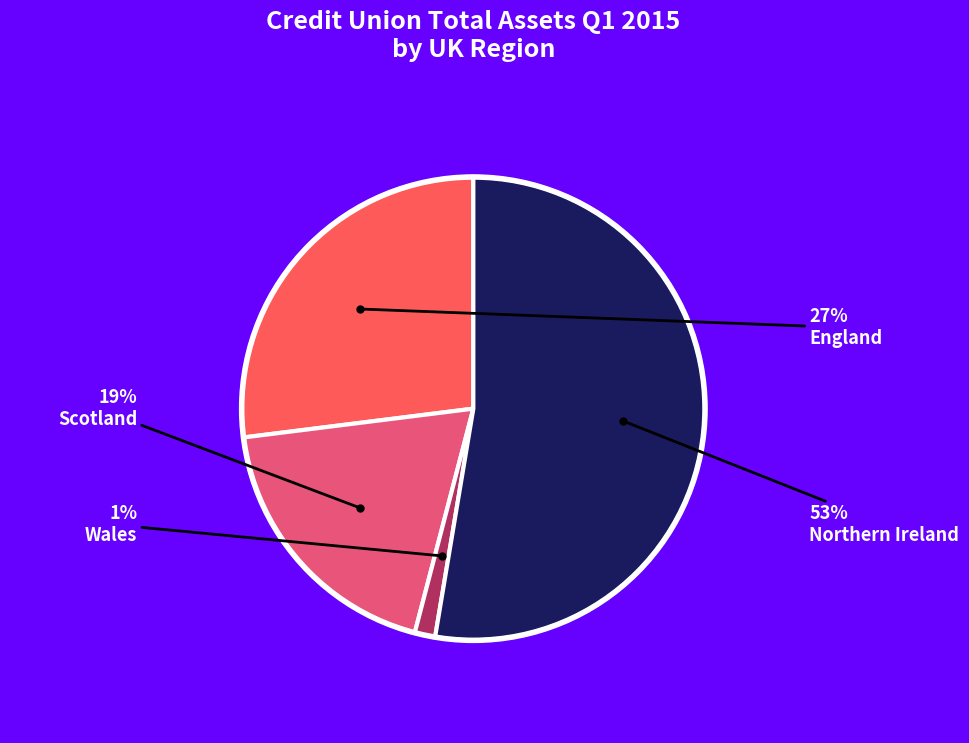

True or false: England accounts for 34% of the total.

False